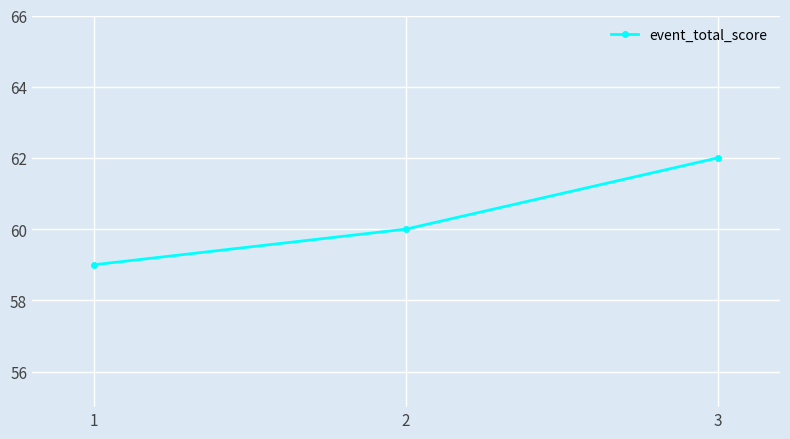

What is the sum of the values at 3 and 2?

122